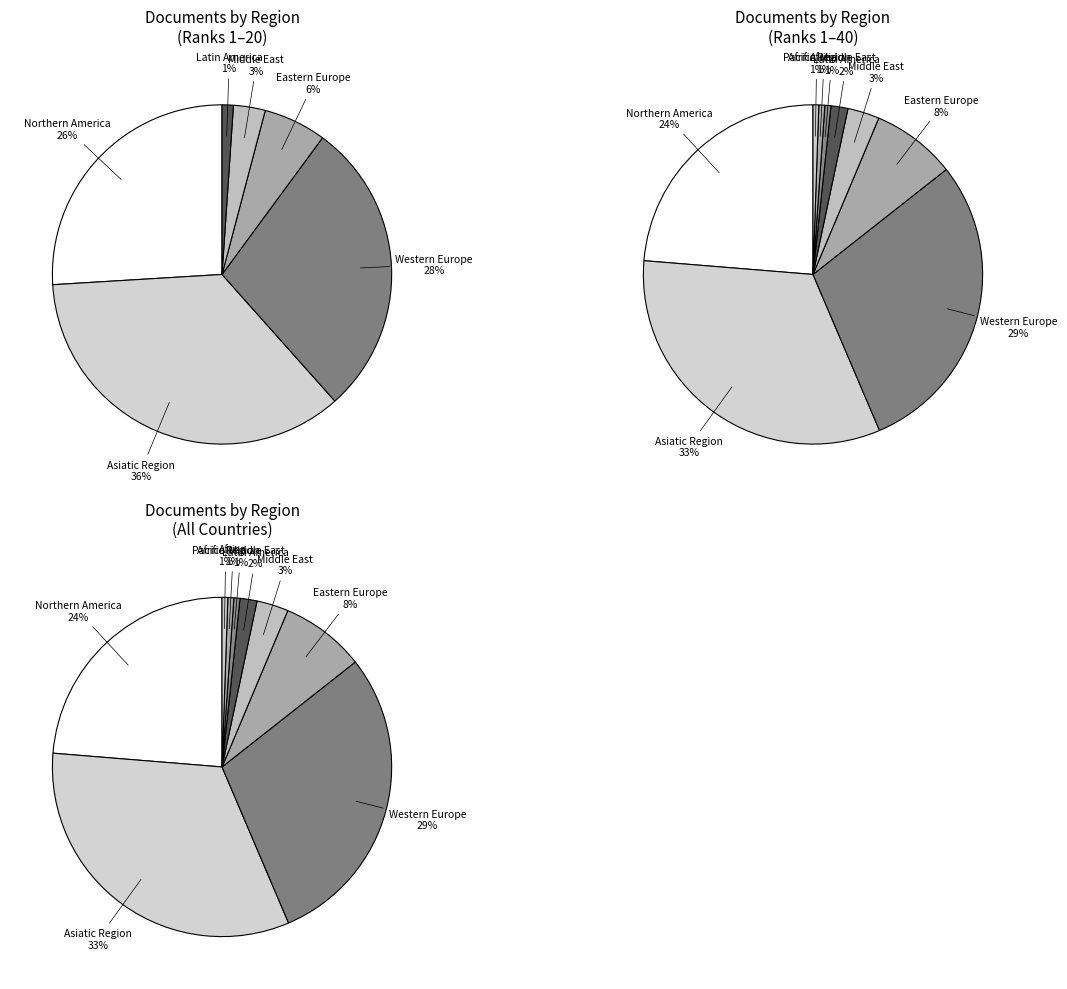

Does Western Europe account for over 50% of the chart?

No